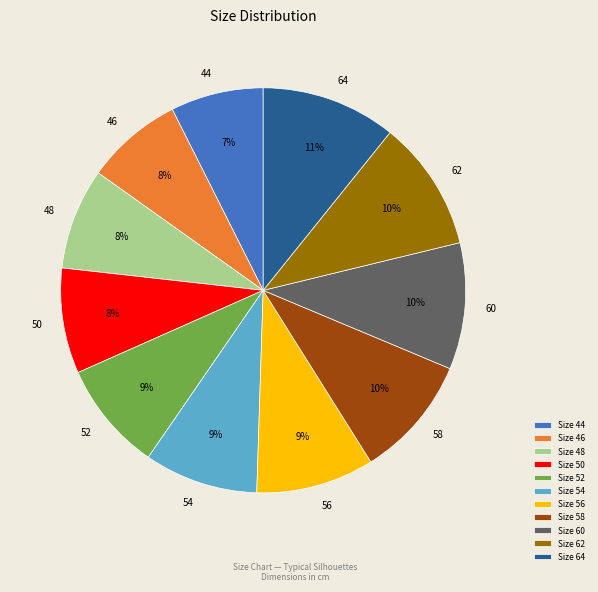

To the nearest percent, what percentage of the pie is 52?

9%